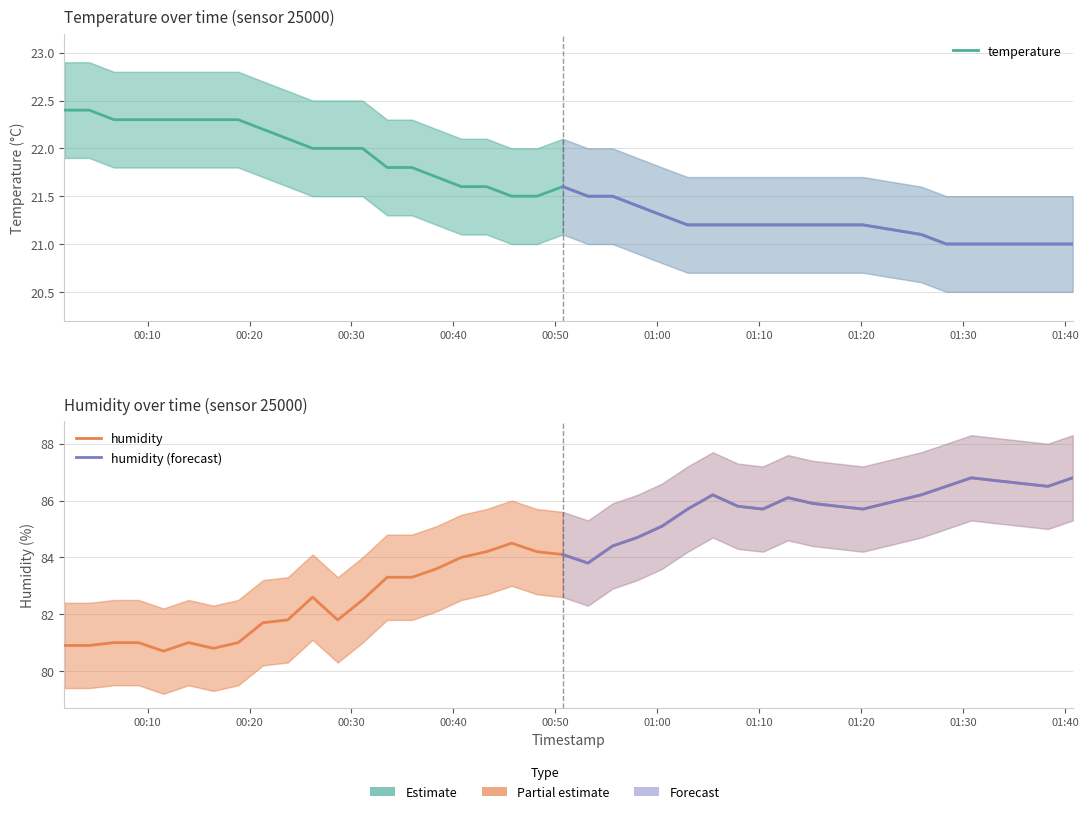

How many series are shown in this chart?

2